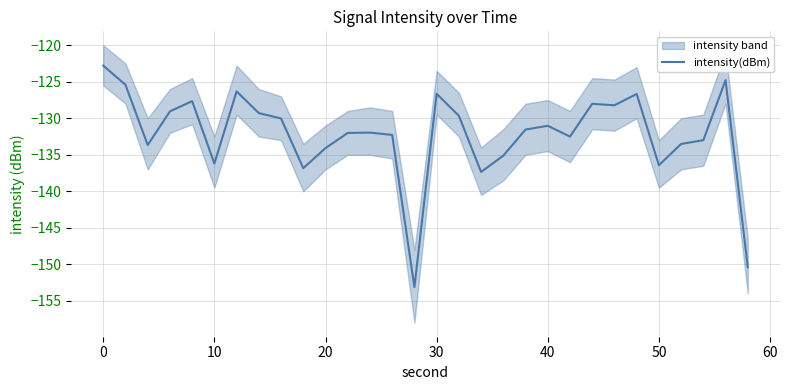

What is the lowest value of the intensity(dBm) series?

-153.1